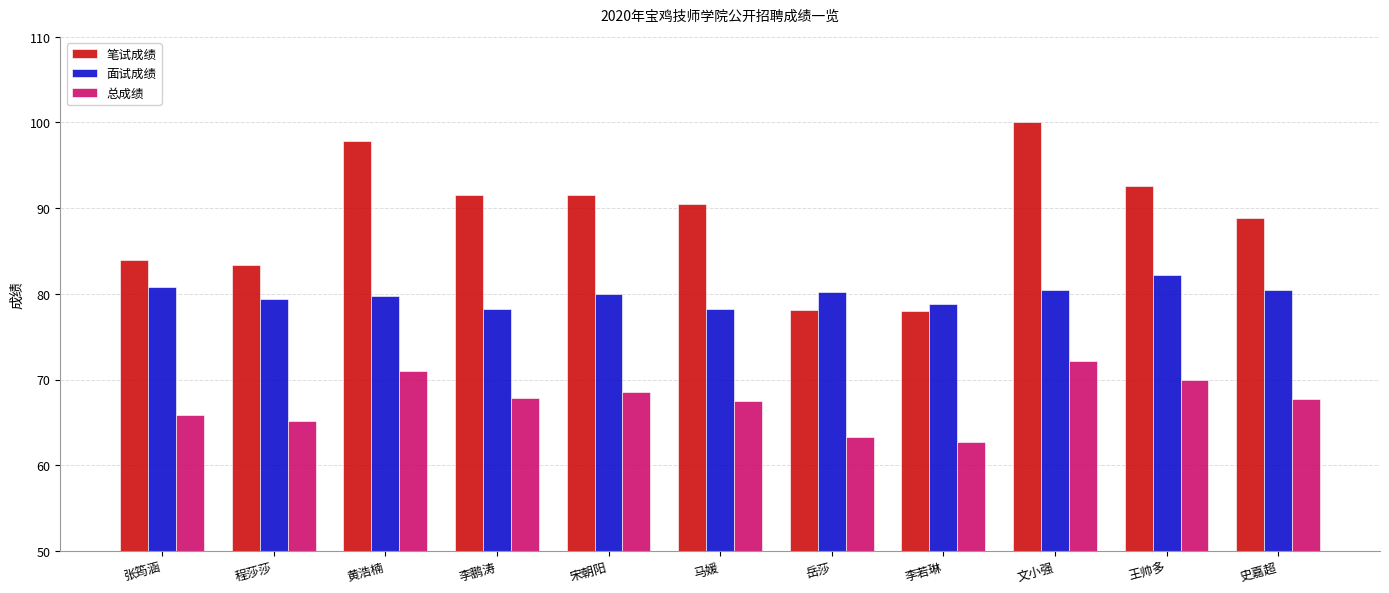

What is the value of the 面试成绩 bar at the 9th from the left?

80.4